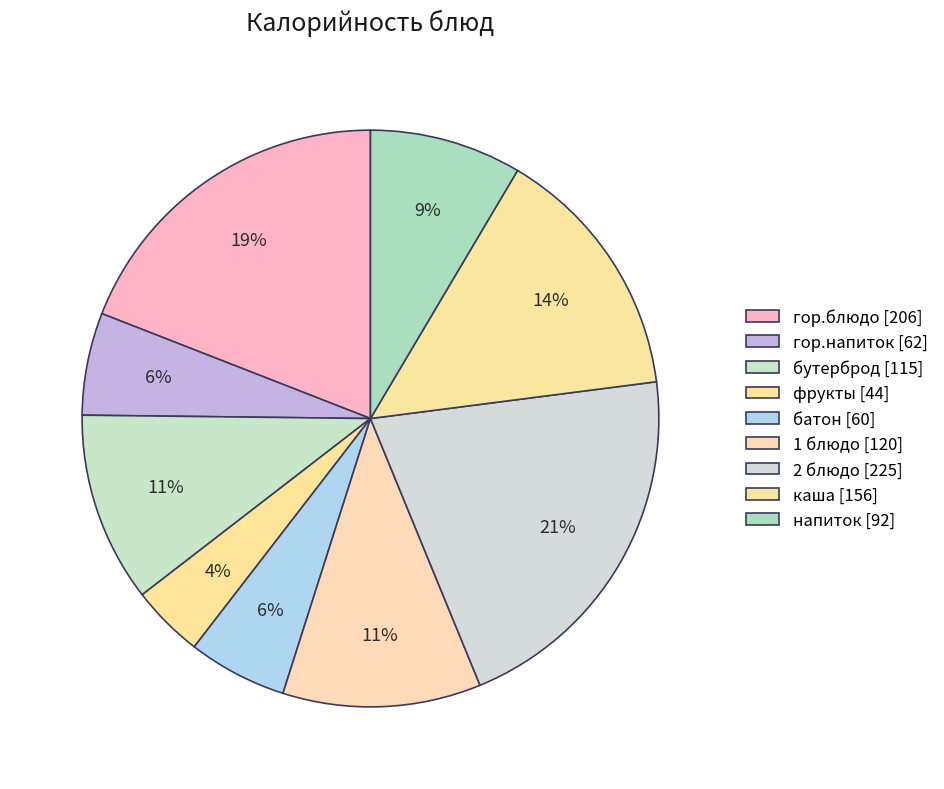

Combined, what portion of the pie is каша and гор.напиток?

20.2%